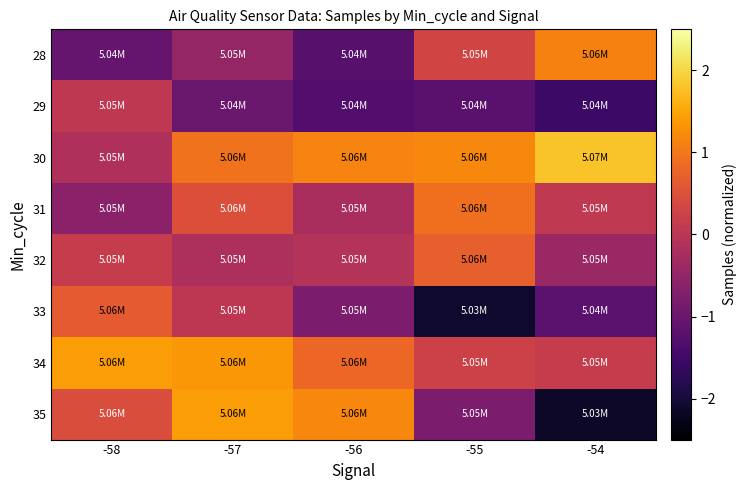

Reading right to left, list all the values displayed in this chart.

28: -54=1.1	-55=0.3	-56=-1.2	-57=-0.5	-58=-1.0
29: -54=-1.6	-55=-1.2	-56=-1.3	-57=-1.0	-58=0.0
30: -54=1.8	-55=1.2	-56=1.1	-57=0.9	-58=-0.2
31: -54=0.1	-55=0.9	-56=-0.2	-57=0.5	-58=-0.6
32: -54=-0.4	-55=0.7	-56=-0.1	-57=-0.2	-58=0.1
33: -54=-1.2	-55=-2.1	-56=-0.8	-57=0.0	-58=0.6
34: -54=0.2	-55=0.2	-56=0.8	-57=1.4	-58=1.4
35: -54=-2.1	-55=-0.8	-56=1.2	-57=1.4	-58=0.4